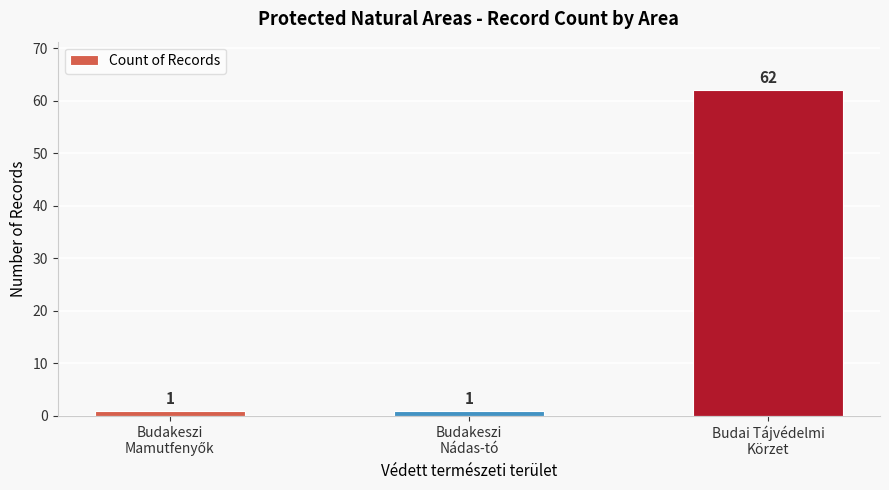

Reading left to right, extract all data points from this chart.

1	1	62